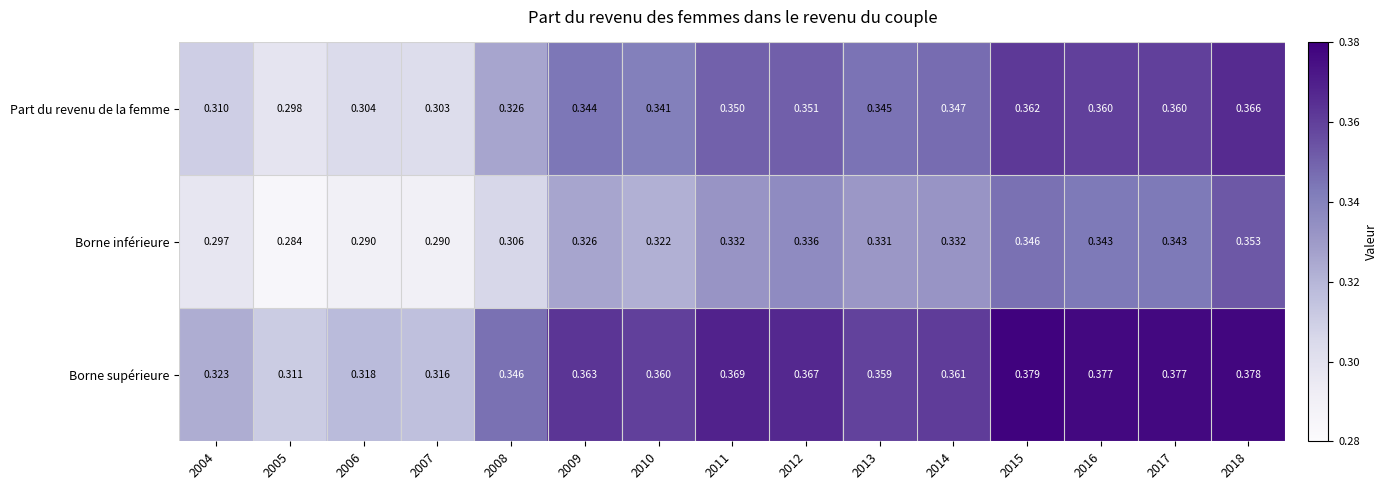

List the series in order of their overall mean, lowest first.

Borne inférieure, Part du revenu de la femme, Borne supérieure